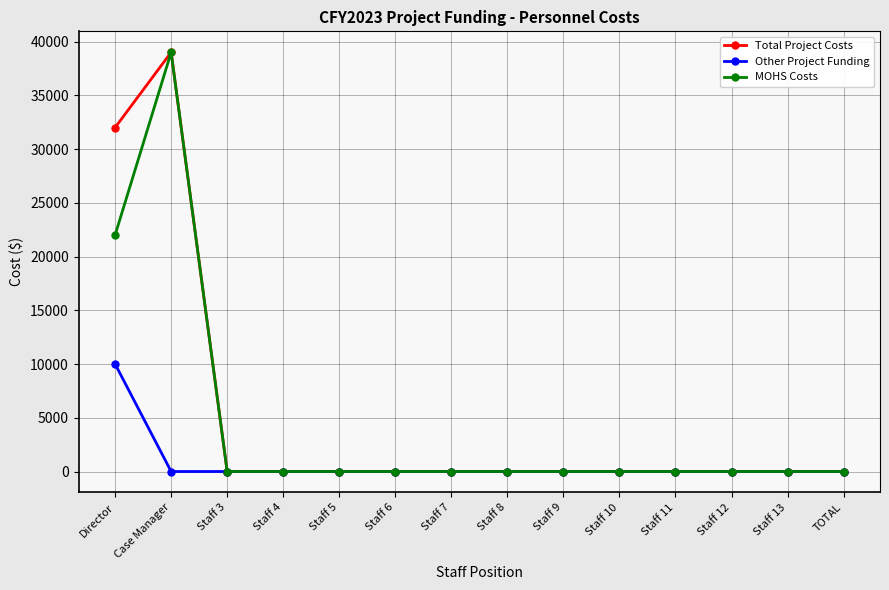

Is it true that Other Project Funding equals 17334 at Director?

False